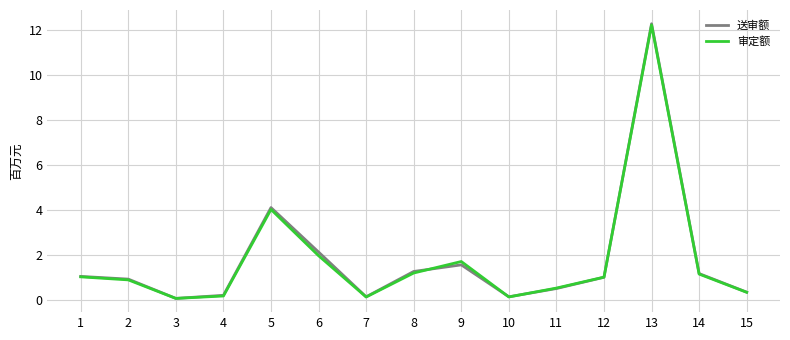

True or false: 送审额 has more than 2 interior local peaks.

True